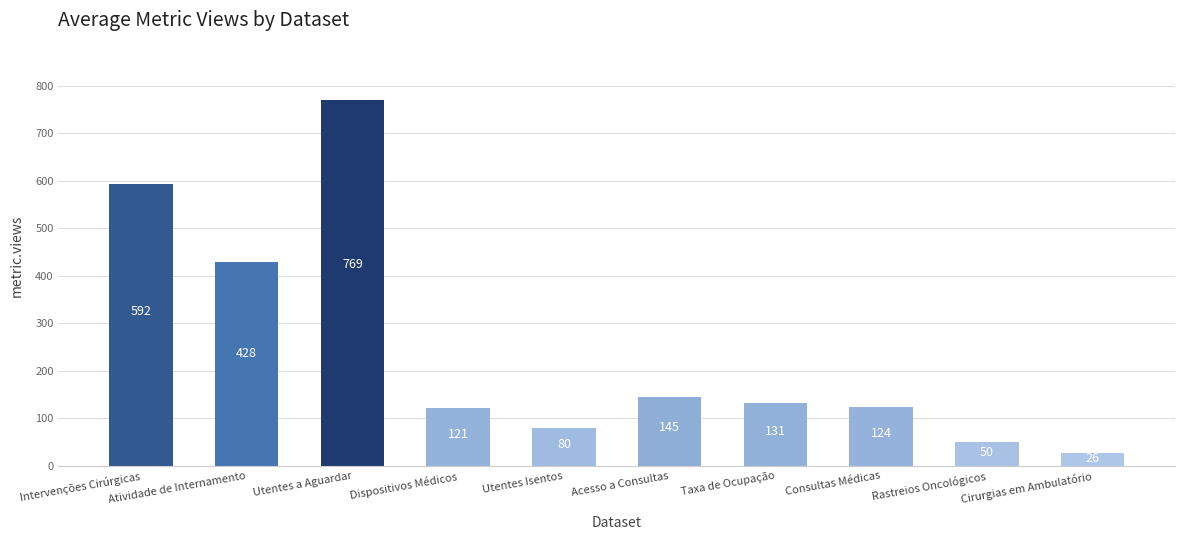

What is the label of the 5th bar from the left?

Utentes Isentos